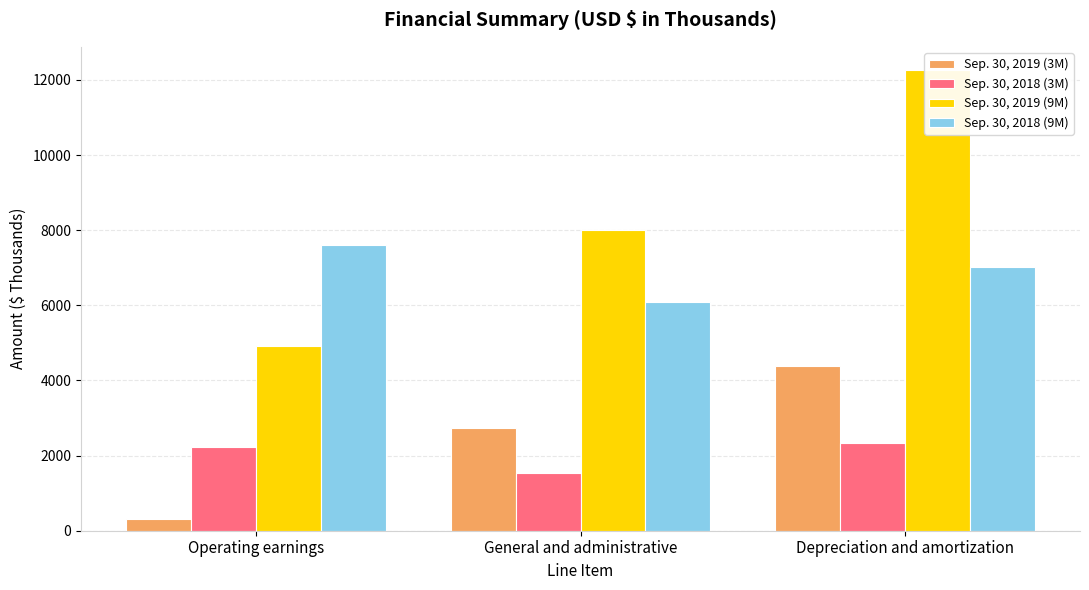

At which label does Sep. 30, 2018 (9M) first exceed 7014?

Operating earnings